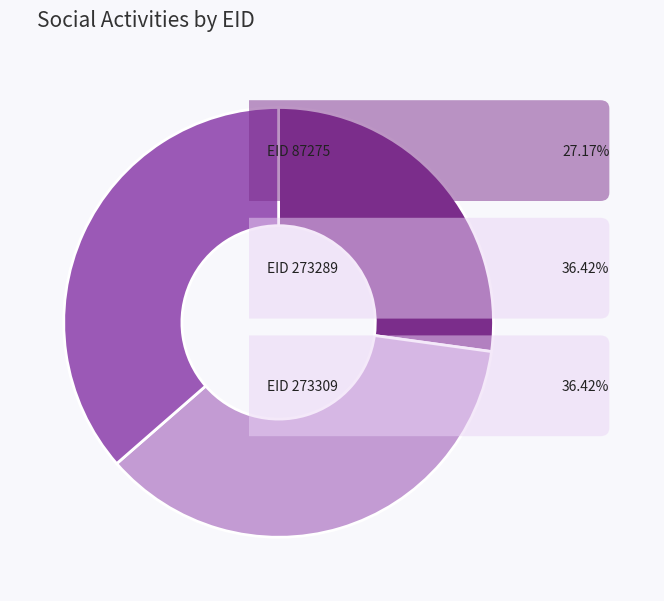

Does any single category account for the majority?

No